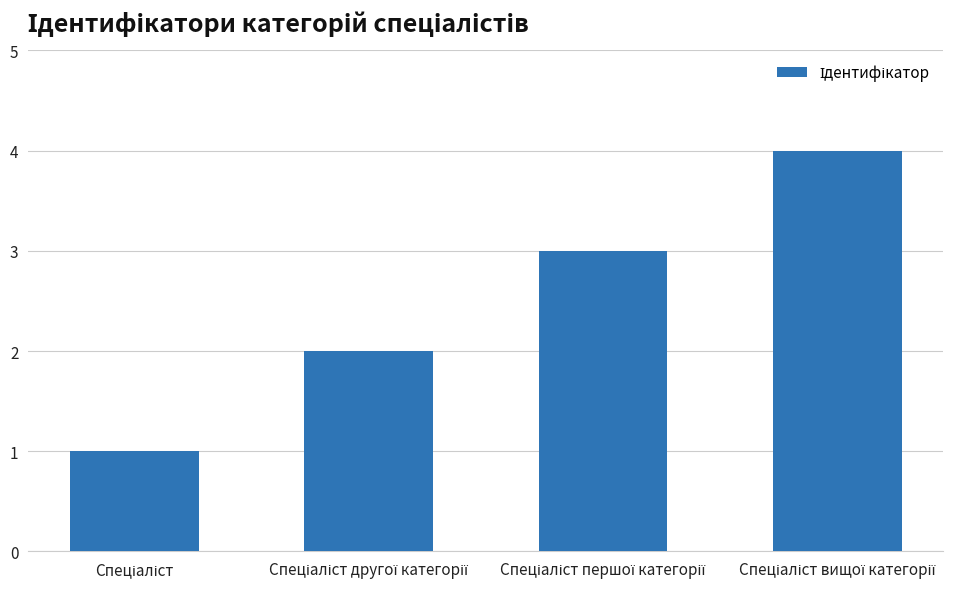

What is the difference between the maximum and minimum values?

3